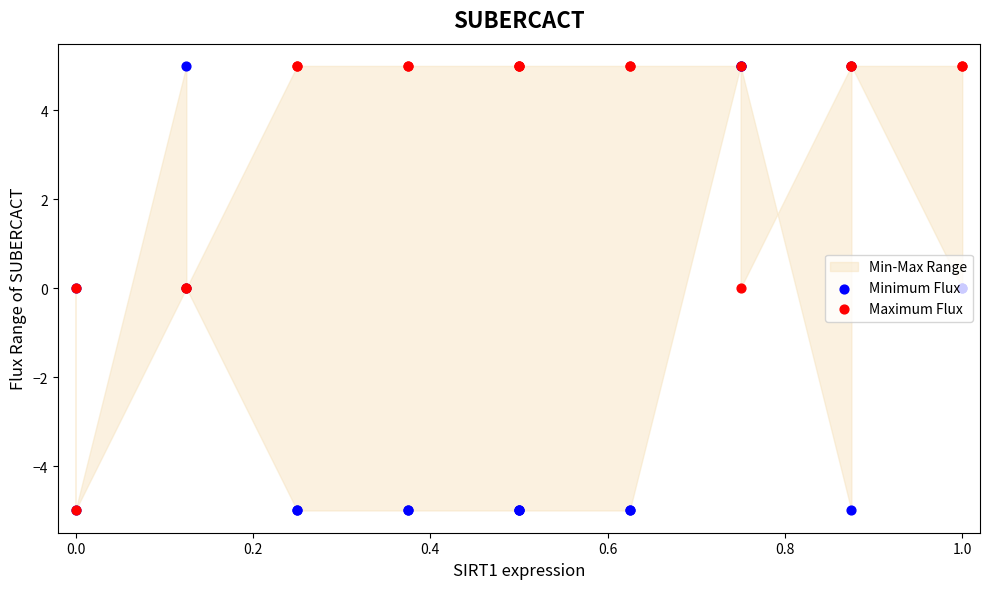

Is the value of Minimum Flux at 8 greater than the value of Maximum Flux at 1.0?

No